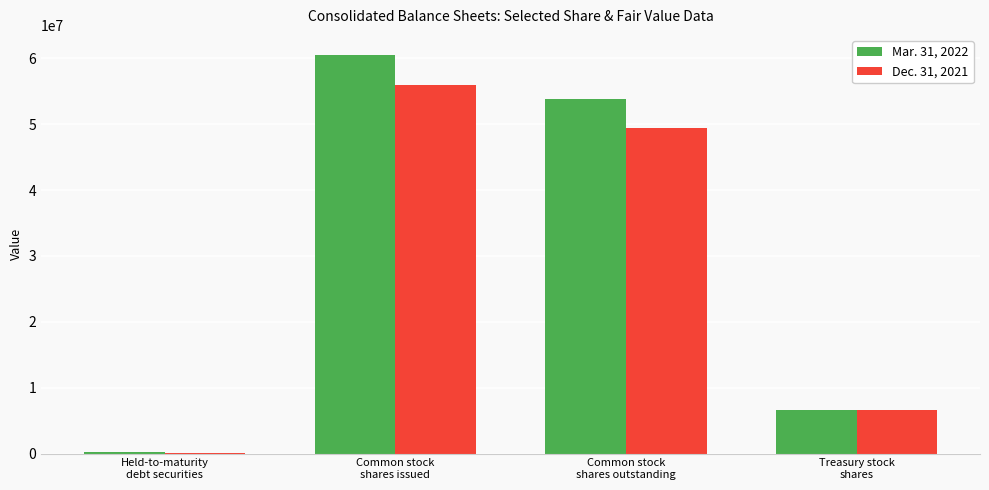

The Dec. 31, 2021 series shows 26829314 at Common stock
shares issued. True or false?

False